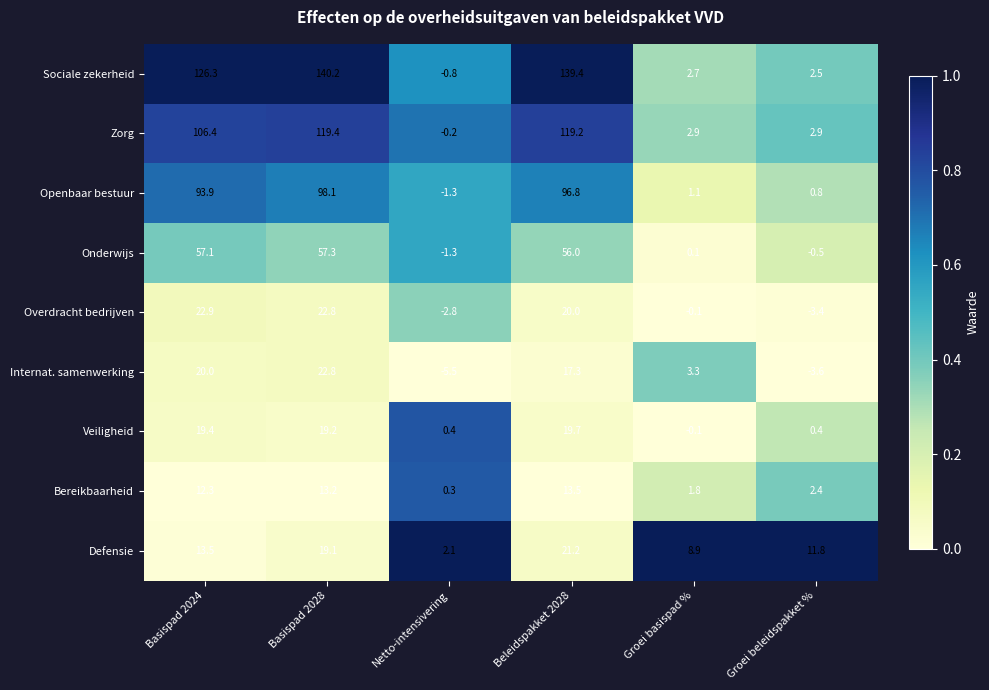

Where is Overdracht bedrijven nearest to the value 9?

Groei basispad %